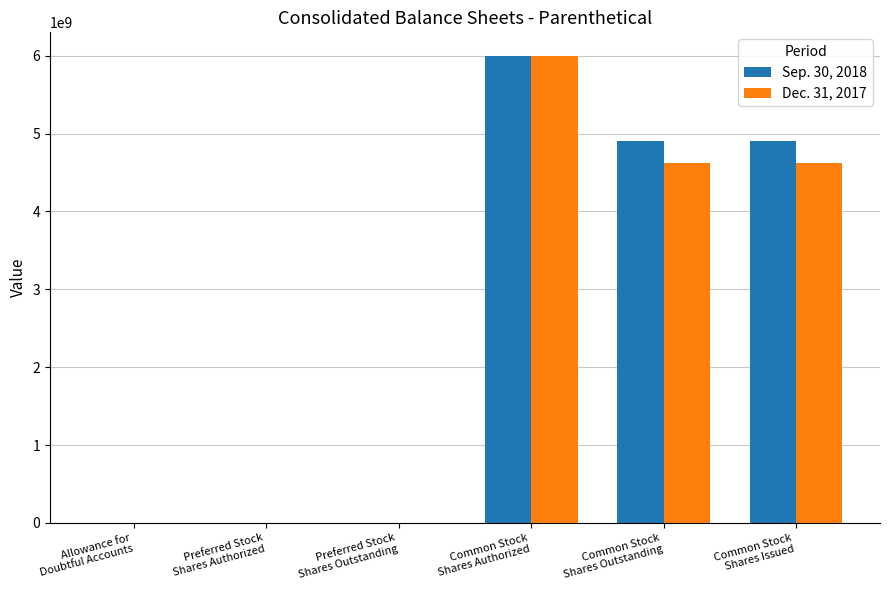

What is the maximum value shown in the chart?

6000000000